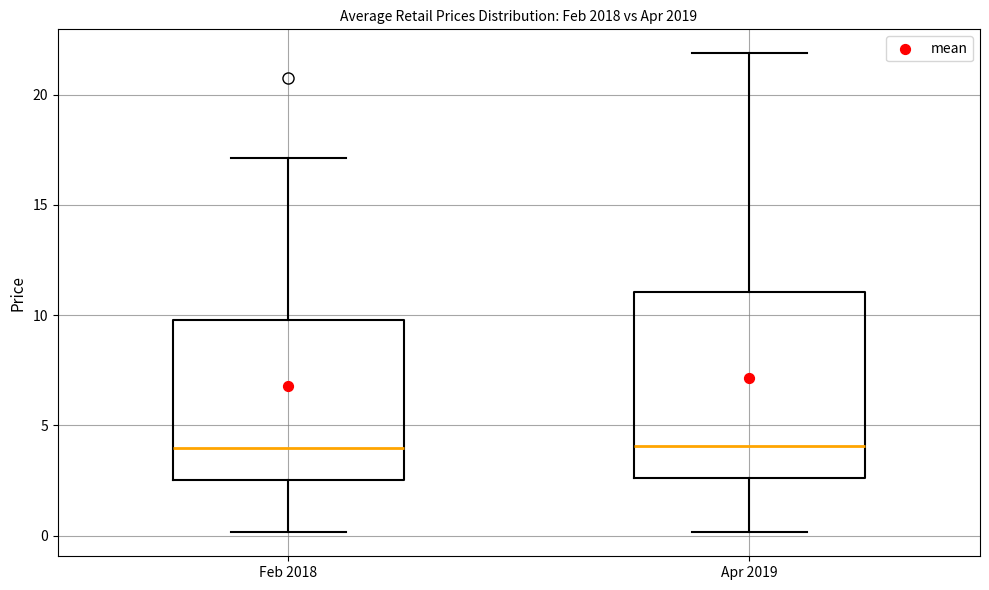

Comparing the boxes themselves (not the whiskers), which one is the tallest?

Apr 2019